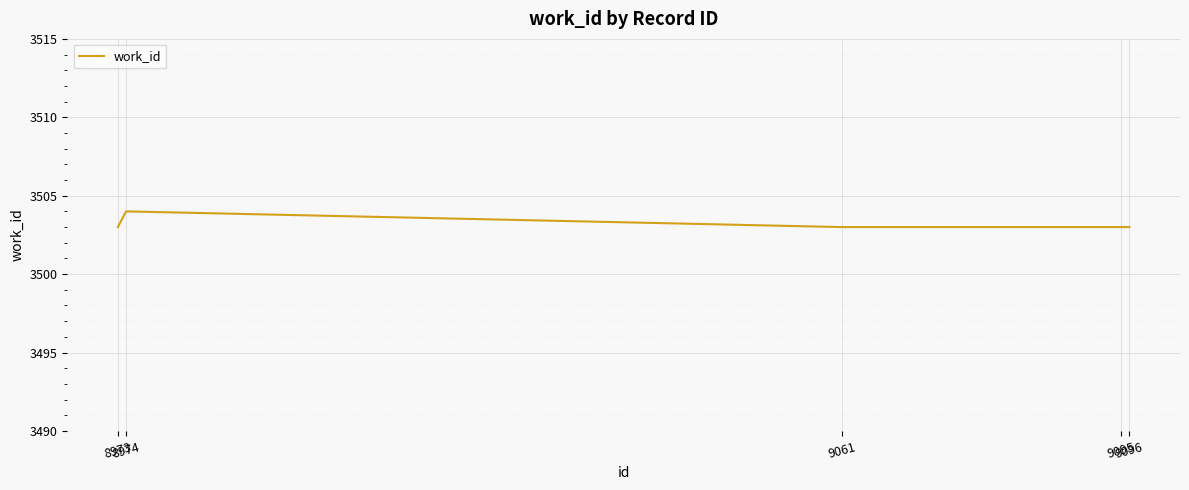

What is the smallest value displayed?

3503